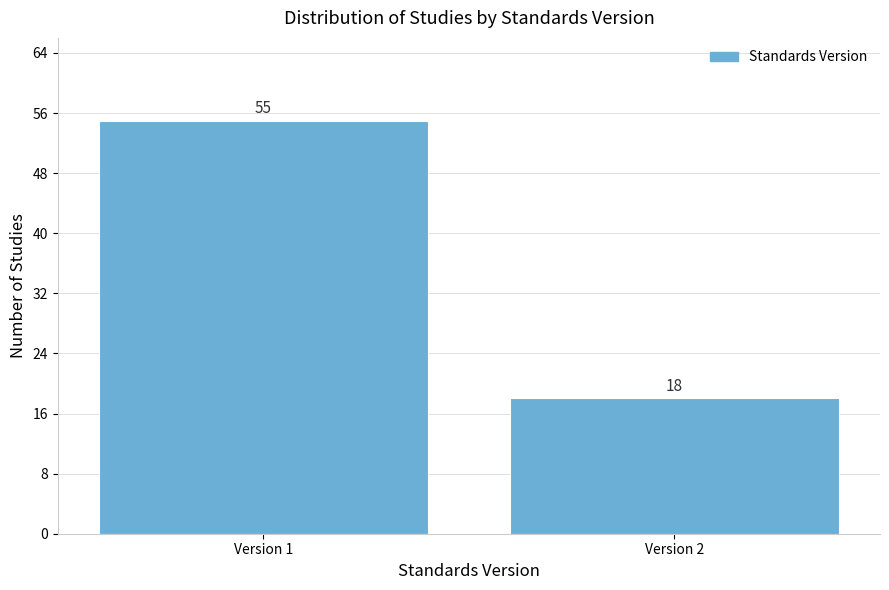

Reading right to left, list all the values displayed in this chart.

18	55